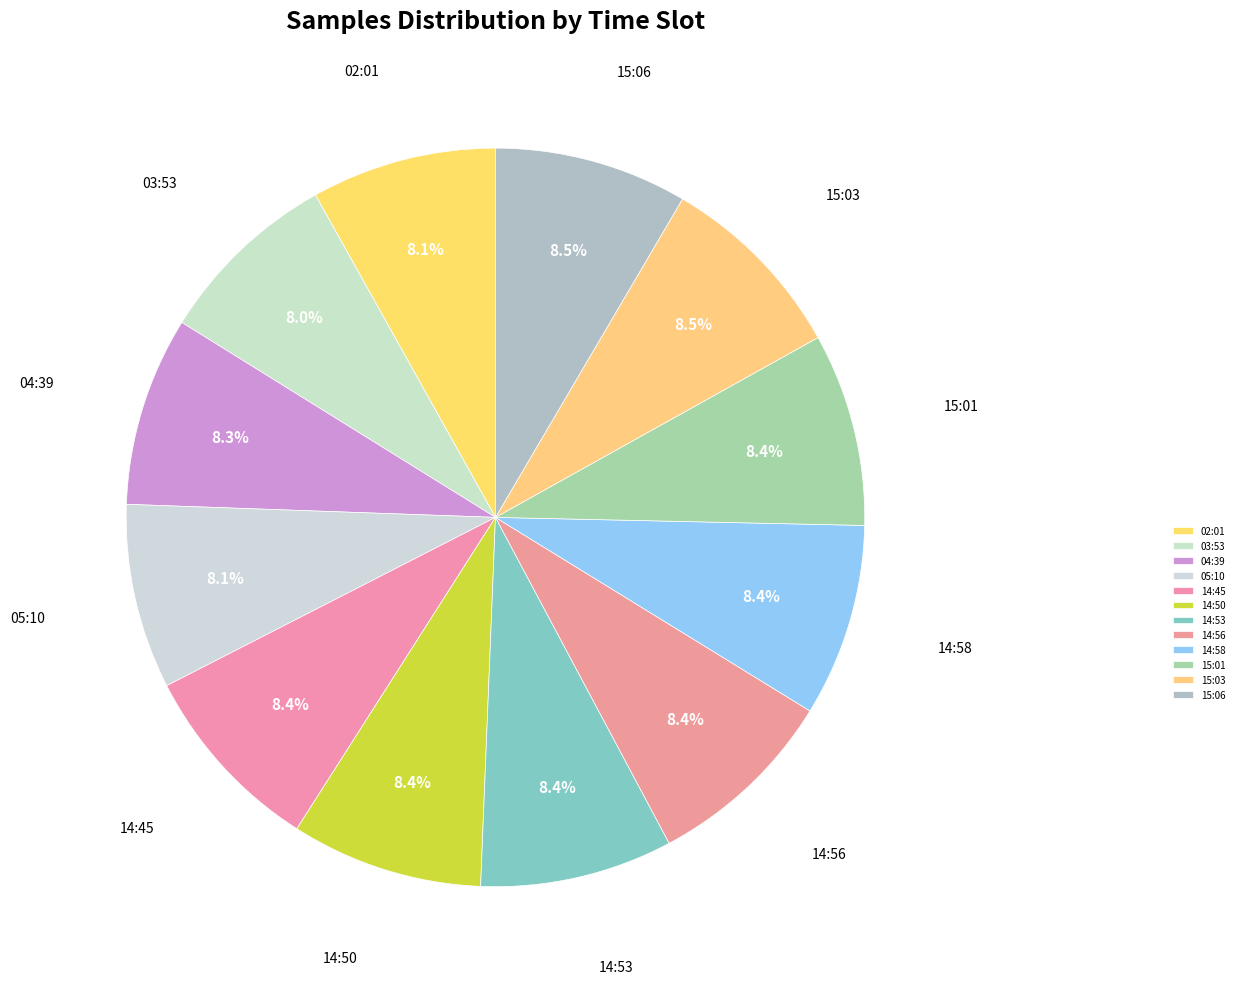

Count the number of slices in the pie.

12